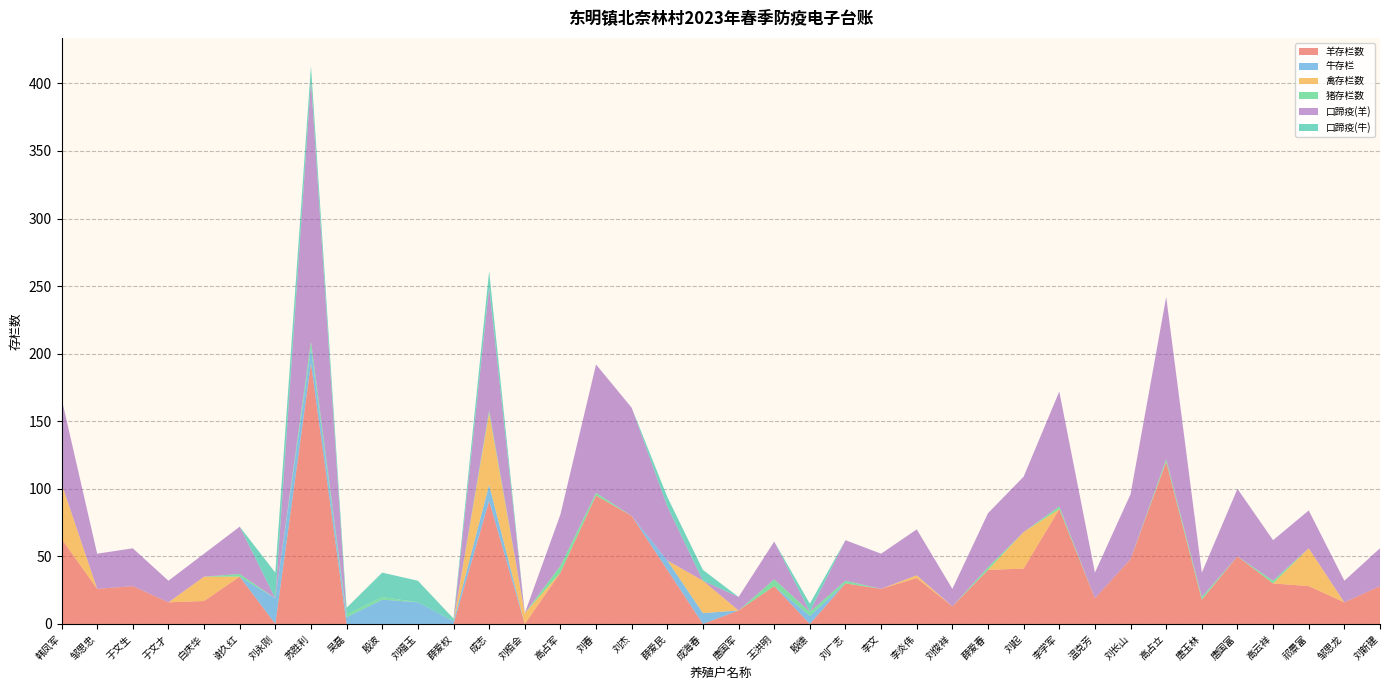

Reading right to left, what are all the values shown in this chart?

羊存栏数: 刘新建=28	邹思龙=16	祁景富=28	高云祥=30	唐国富=50	唐玉林=18	高占立=120	刘长山=48	温克芳=19	李学军=85	刘起=41	薛爱春=40	刘俊祥=13	李炎伟=34	李文=26	刘广志=30	殷德=0	王洪明=28	唐国军=10	成海春=0	薛爱民=40	刘杰=80	刘春=95	高占军=38	刘栢会=0	成志=91	薛爱权=0	刘福玉=0	殷波=0	吴磊=0	苏胜利=193	刘永刚=0	谢久红=35	白庆华=17	于文才=16	于文生=28	邹思忠=26	韩凤军=63
牛存栏: 刘新建=0	邹思龙=0	祁景富=0	高云祥=0	唐国富=0	唐玉林=0	高占立=0	刘长山=0	温克芳=0	李学军=0	刘起=0	薛爱春=0	刘俊祥=0	李炎伟=0	李文=0	刘广志=0	殷德=6	王洪明=0	唐国军=0	成海春=8	薛爱民=7	刘杰=0	刘春=0	高占军=0	刘栢会=0	成志=12	薛爱权=2	刘福玉=16	殷波=18	吴磊=5	苏胜利=11	刘永刚=19	谢久红=0	白庆华=0	于文才=0	于文生=0	邹思忠=0	韩凤军=0
禽存栏数: 刘新建=0	邹思龙=0	祁景富=28	高云祥=0	唐国富=0	唐玉林=0	高占立=0	刘长山=0	温克芳=0	李学军=0	刘起=27	薛爱春=0	刘俊祥=0	李炎伟=2	李文=0	刘广志=0	殷德=0	王洪明=0	唐国军=0	成海春=24	薛爱民=0	刘杰=0	刘春=0	高占军=0	刘栢会=8	成志=53	薛爱权=0	刘福玉=0	殷波=0	吴磊=0	苏胜利=0	刘永刚=0	谢久红=0	白庆华=18	于文才=0	于文生=0	邹思忠=0	韩凤军=41
猪存栏数: 刘新建=0	邹思龙=0	祁景富=0	高云祥=2	唐国富=0	唐玉林=2	高占立=2	刘长山=0	温克芳=0	李学军=2	刘起=0	薛爱春=2	刘俊祥=0	李炎伟=0	李文=0	刘广志=2	殷德=3	王洪明=5	唐国军=0	成海春=0	薛爱民=0	刘杰=0	刘春=2	高占军=5	刘栢会=0	成志=2	薛爱权=0	刘福玉=0	殷波=2	吴磊=2	苏胜利=5	刘永刚=0	谢久红=2	白庆华=0	于文才=0	于文生=0	邹思忠=0	韩凤军=0
口蹄疫(羊): 刘新建=28	邹思龙=16	祁景富=28	高云祥=30	唐国富=50	唐玉林=18	高占立=120	刘长山=48	温克芳=19	李学军=85	刘起=41	薛爱春=40	刘俊祥=13	李炎伟=34	李文=26	刘广志=30	殷德=0	王洪明=28	唐国军=10	成海春=0	薛爱民=40	刘杰=80	刘春=95	高占军=38	刘栢会=0	成志=91	薛爱权=0	刘福玉=0	殷波=0	吴磊=0	苏胜利=193	刘永刚=0	谢久红=35	白庆华=17	于文才=16	于文生=28	邹思忠=26	韩凤军=63
口蹄疫(牛): 刘新建=0	邹思龙=0	祁景富=0	高云祥=0	唐国富=0	唐玉林=0	高占立=0	刘长山=0	温克芳=0	李学军=0	刘起=0	薛爱春=0	刘俊祥=0	李炎伟=0	李文=0	刘广志=0	殷德=6	王洪明=0	唐国军=0	成海春=8	薛爱民=7	刘杰=0	刘春=0	高占军=0	刘栢会=0	成志=12	薛爱权=2	刘福玉=16	殷波=18	吴磊=5	苏胜利=11	刘永刚=19	谢久红=0	白庆华=0	于文才=0	于文生=0	邹思忠=0	韩凤军=0